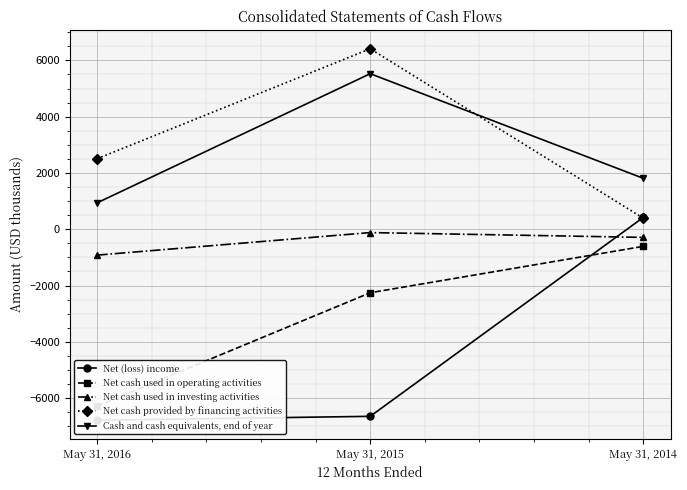

What is the greatest value displayed?

6412